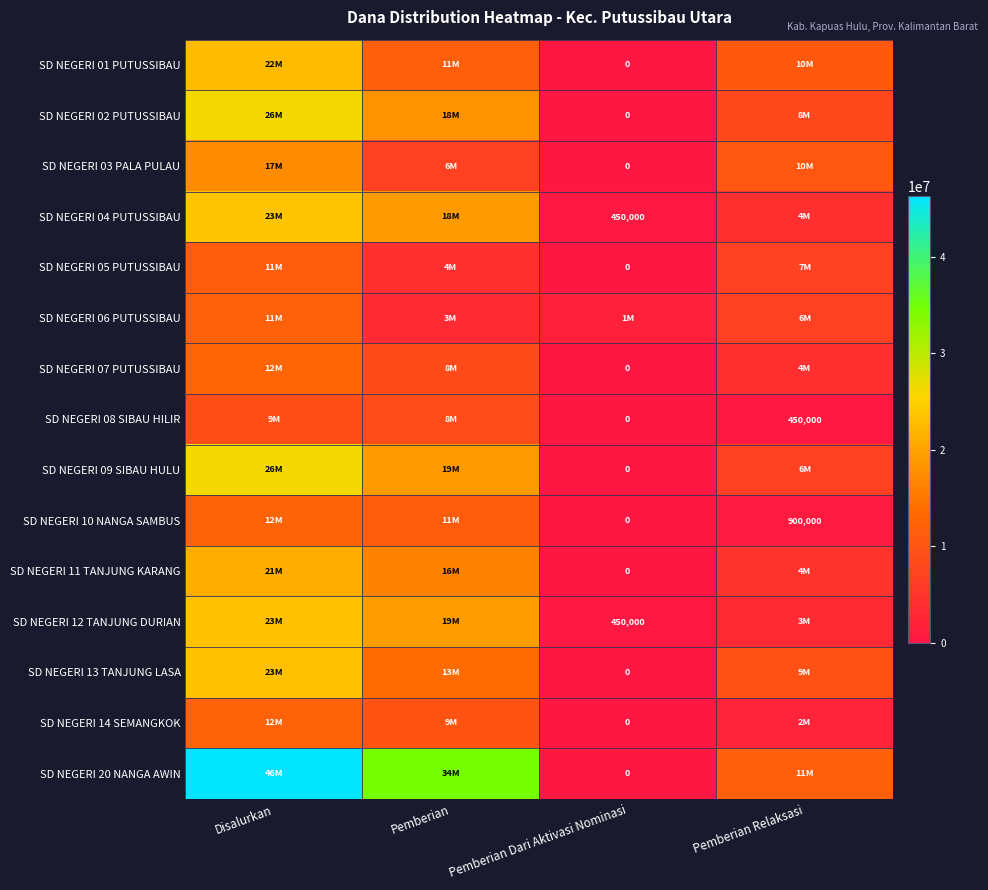

At Pemberian Relaksasi, list the series in order from largest to smallest.

SD NEGERI 20 NANGA AWIN, SD NEGERI 01 PUTUSSIBAU, SD NEGERI 03 PALA PULAU, SD NEGERI 13 TANJUNG LASA, SD NEGERI 02 PUTUSSIBAU, SD NEGERI 05 PUTUSSIBAU, SD NEGERI 09 SIBAU HULU, SD NEGERI 06 PUTUSSIBAU, SD NEGERI 11 TANJUNG KARANG, SD NEGERI 04 PUTUSSIBAU, SD NEGERI 07 PUTUSSIBAU, SD NEGERI 12 TANJUNG DURIAN, SD NEGERI 14 SEMANGKOK, SD NEGERI 10 NANGA SAMBUS, SD NEGERI 08 SIBAU HILIR